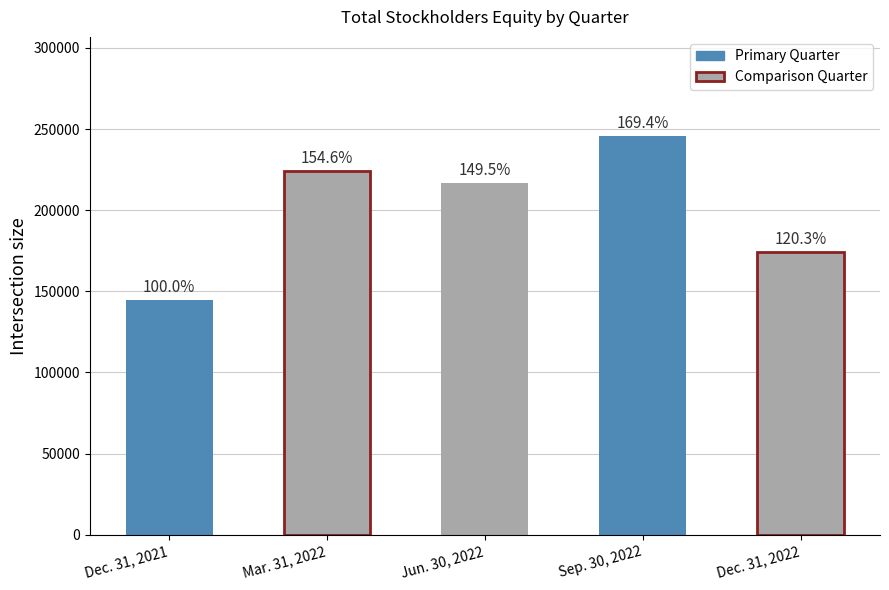

What is the sum of the values at Mar. 31, 2022 and Sep. 30, 2022?

469419